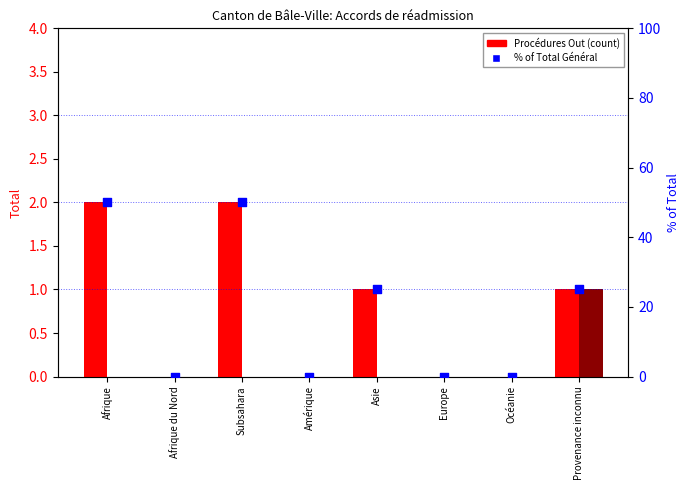

Which series has the widest spread of Y values?

% of Total Général